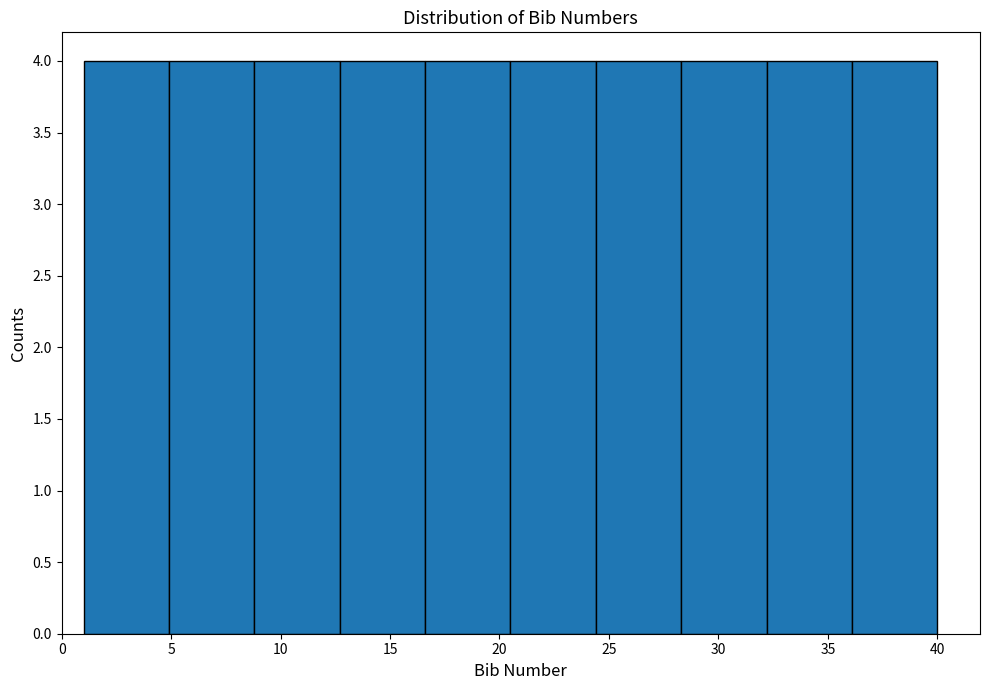

How tall is the bar that spans 28.3 to 32.2 on the x-axis? Neither the bar edges nor the heights are printed on the chart, so give them approximately, as read against the axes.

4